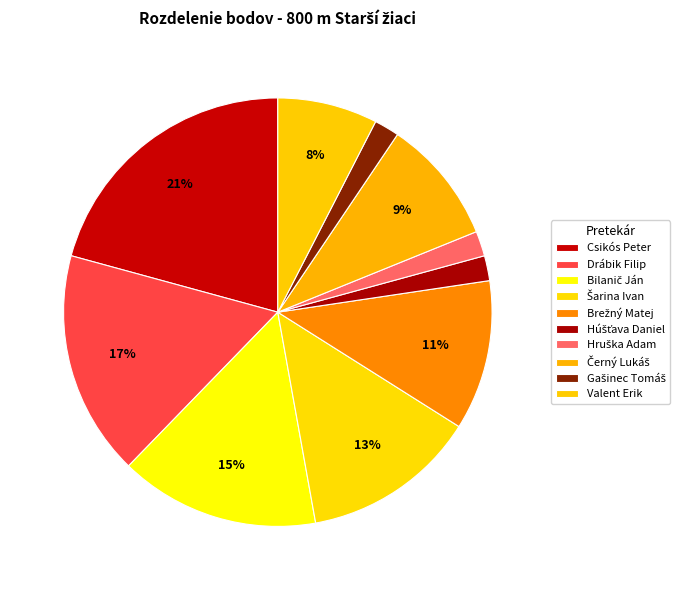

What portion of the pie excludes Gašinec Tomáš?

98.1%